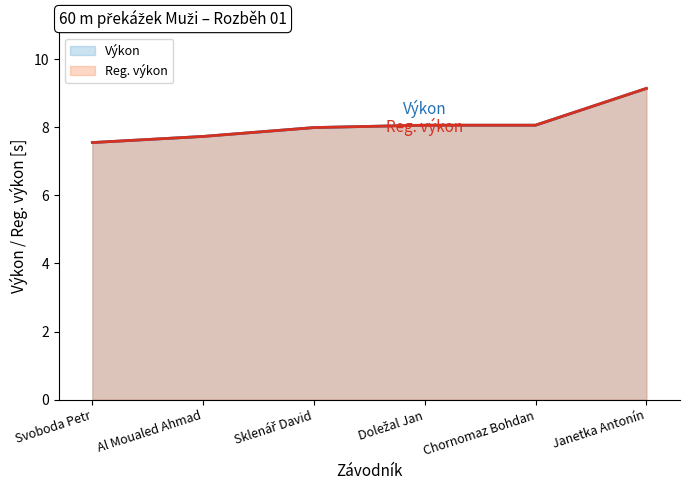

Is the value of Výkon at Doležal Jan greater than the value of Reg. výkon at Chornomaz Bohdan?

No